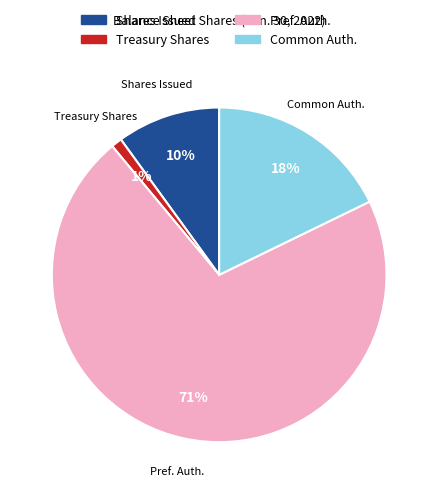

To the nearest percent, what is the difference between the largest and smallest slice percentages?

70%